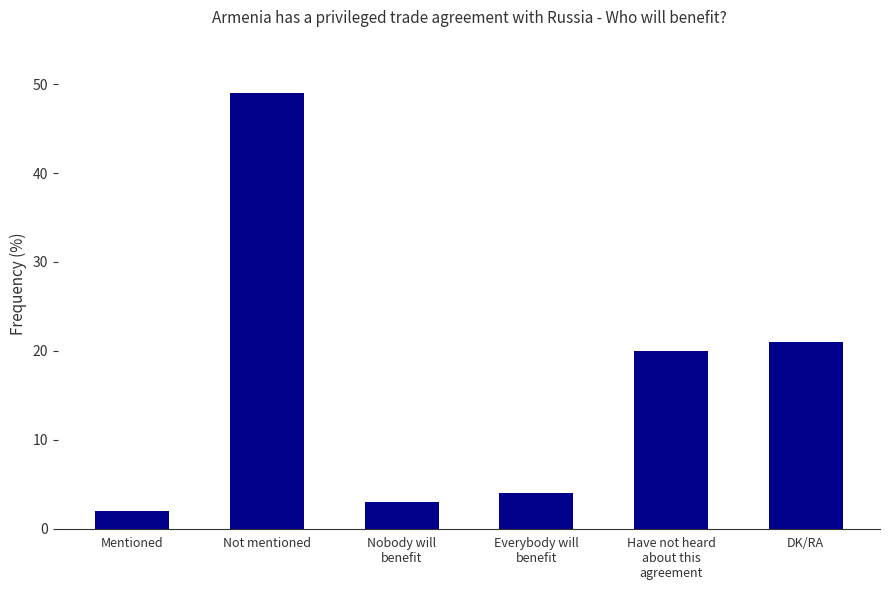

What is the sum of all values?

99